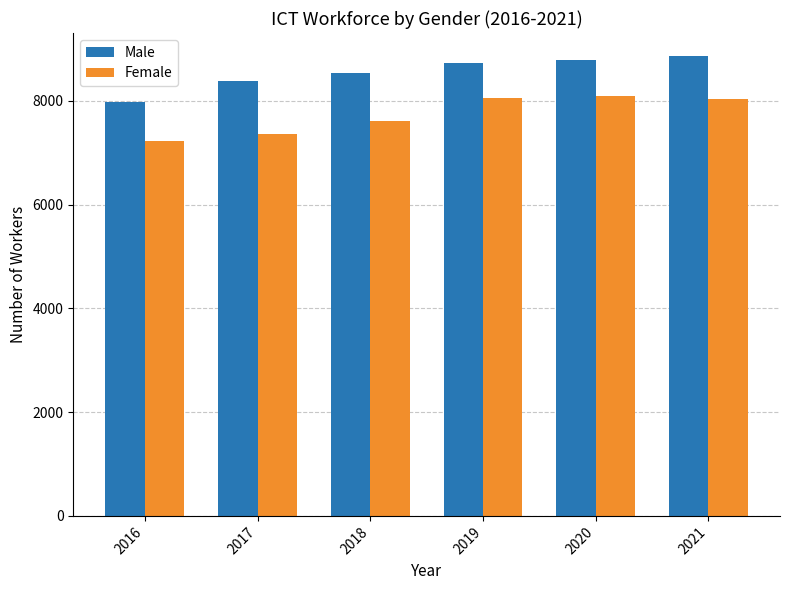

At which label does Female first exceed 8035?

2019